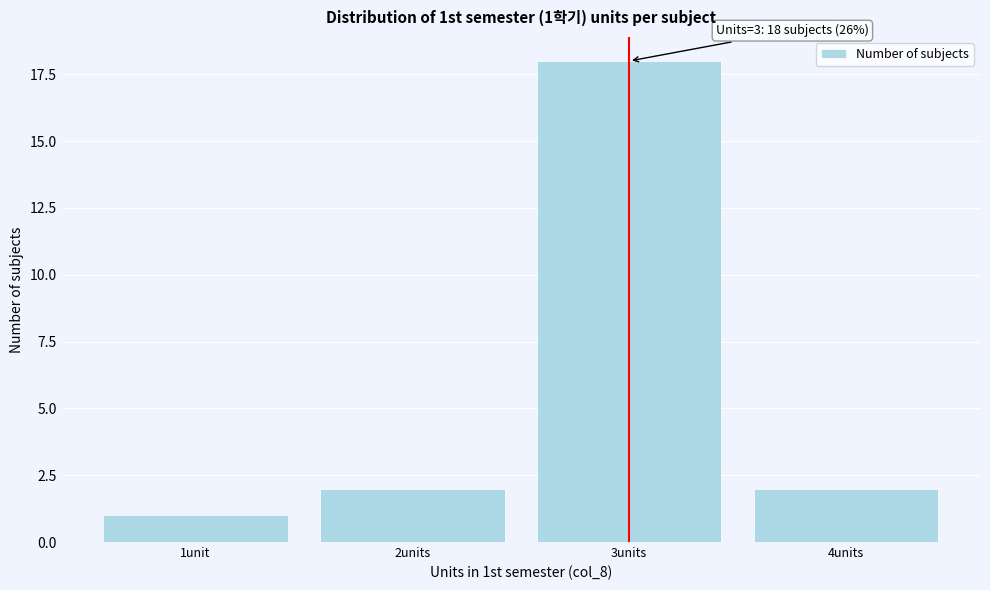

Reading right to left, list all the values displayed in this chart.

4units=2	3units=18	2units=2	1unit=1